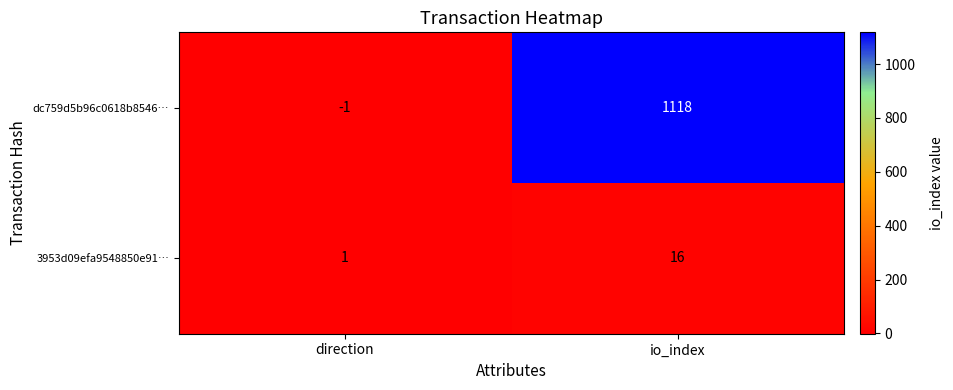

Which series has the largest total across all categories?

dc759d5b96c0618b8546…